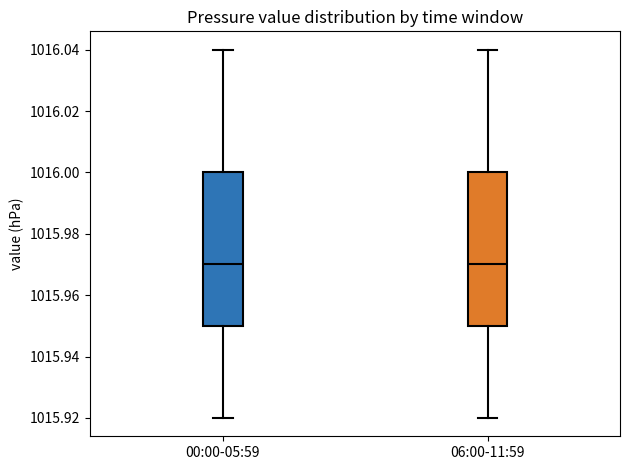

Where does the upper whisker of the box for 06:00-11:59 end on the y-axis? The values are not printed on the chart, so give them approximately, as read against the axis.

1016.04